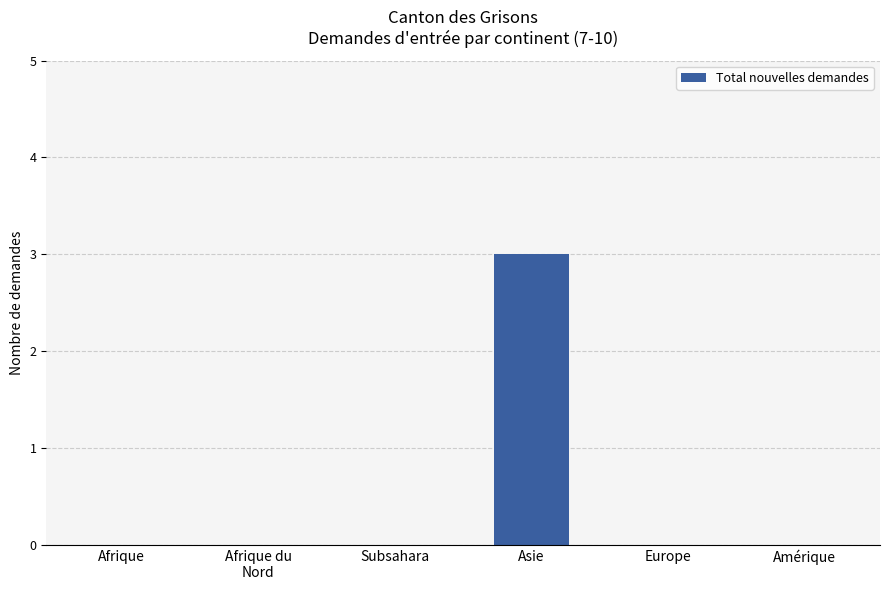

What is the change in value from Subsahara to Asie?

+3